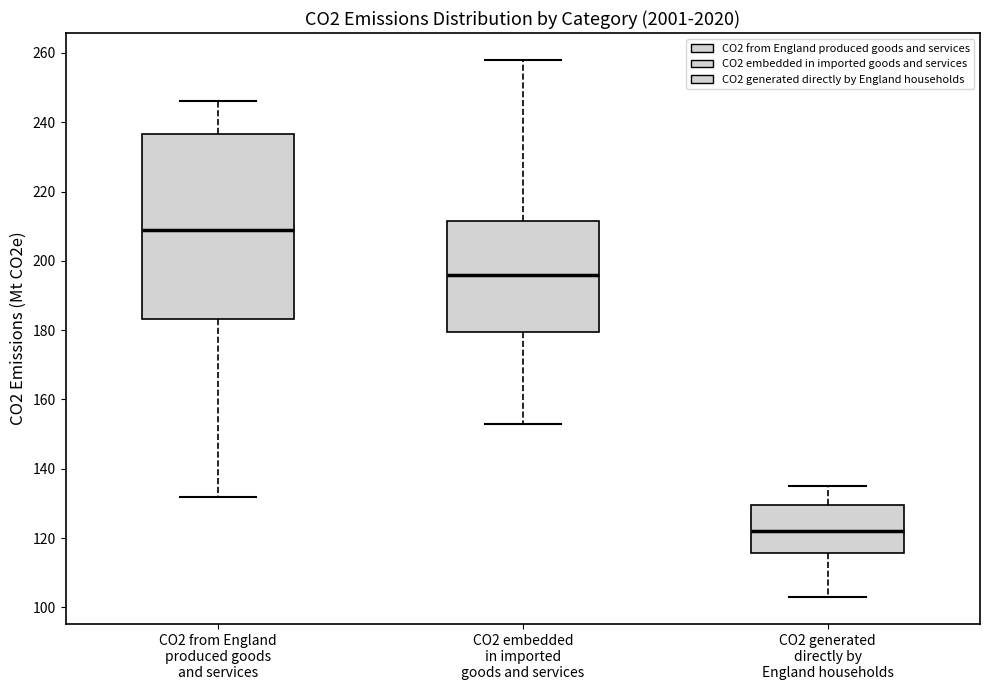

Reading left to right, transcribe this box plot: for each box, give where its median line is, the range the box spans, and where its two whiskers end, as read against the y-axis. The values are not printed on the chart, so give them approximately, as read against the axis.

CO2 from England produced goods and services: median 210, box 184 to 236, whiskers 132 to 246
CO2 embedded in imported goods and services: median 196, box 180 to 212, whiskers 154 to 258
CO2 generated directly by England households: median 122, box 116 to 130, whiskers 104 to 136